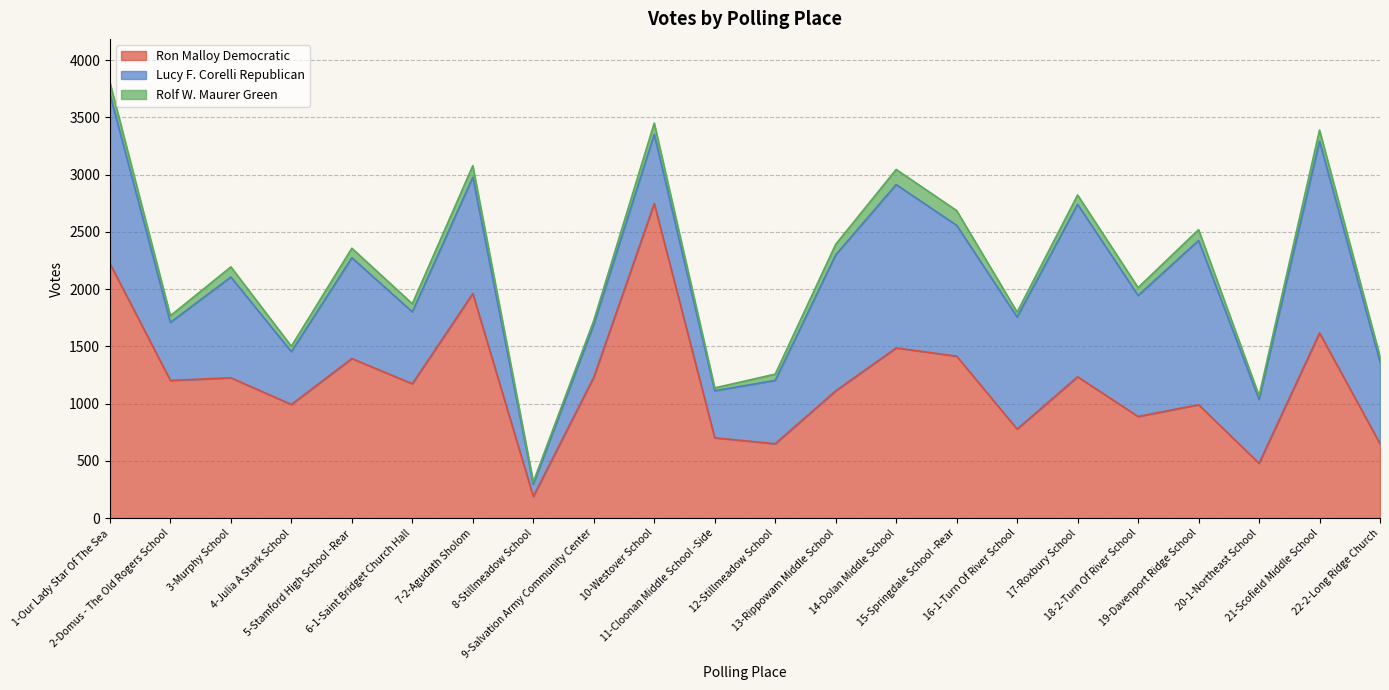

True or false: Rolf W. Maurer Green has more than 2 points higher than both neighbors.

True